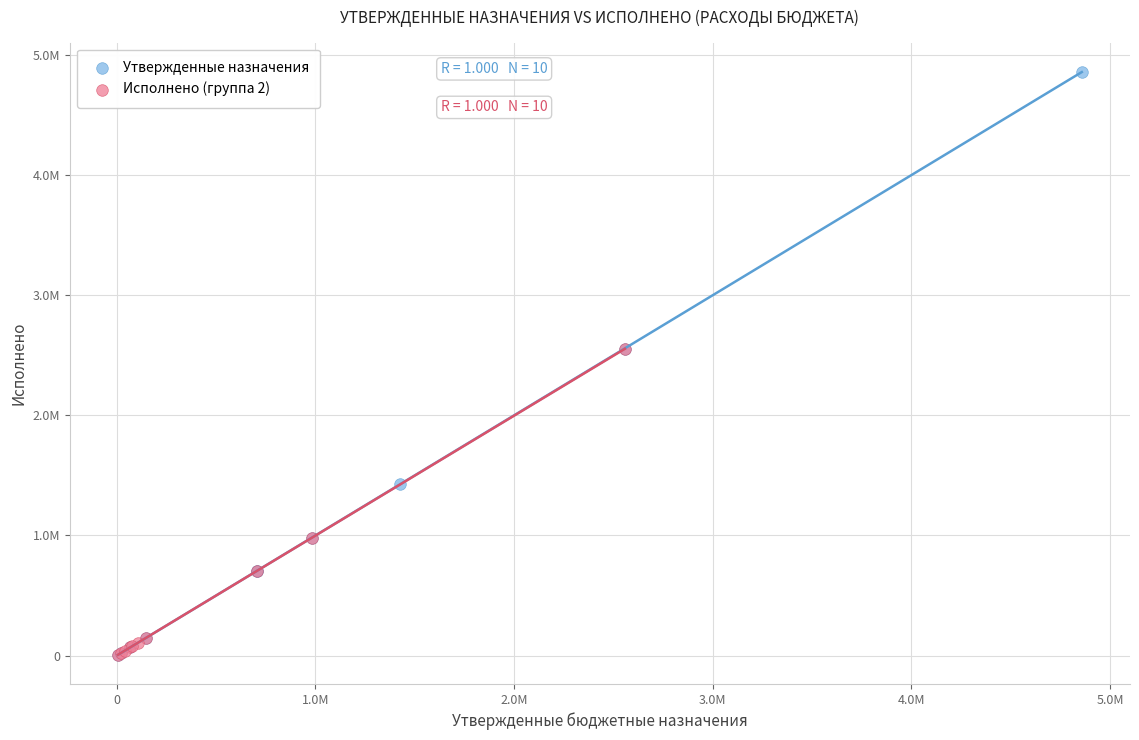

What are all the series names shown in the legend?

Утвержденные назначения, Исполнено (группа 2)